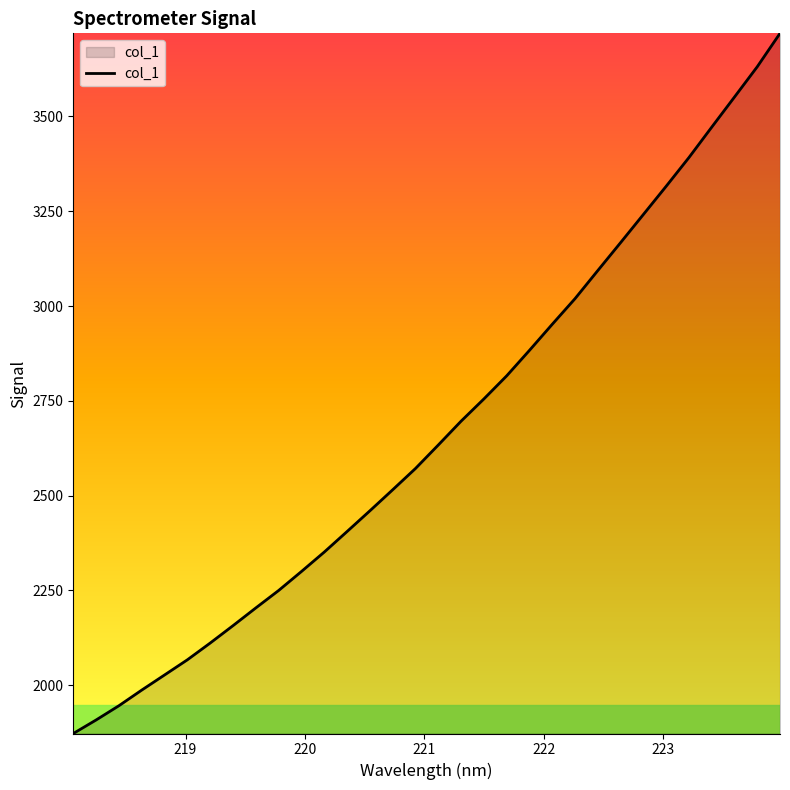

What is the maximum value shown in the chart?

3719.3